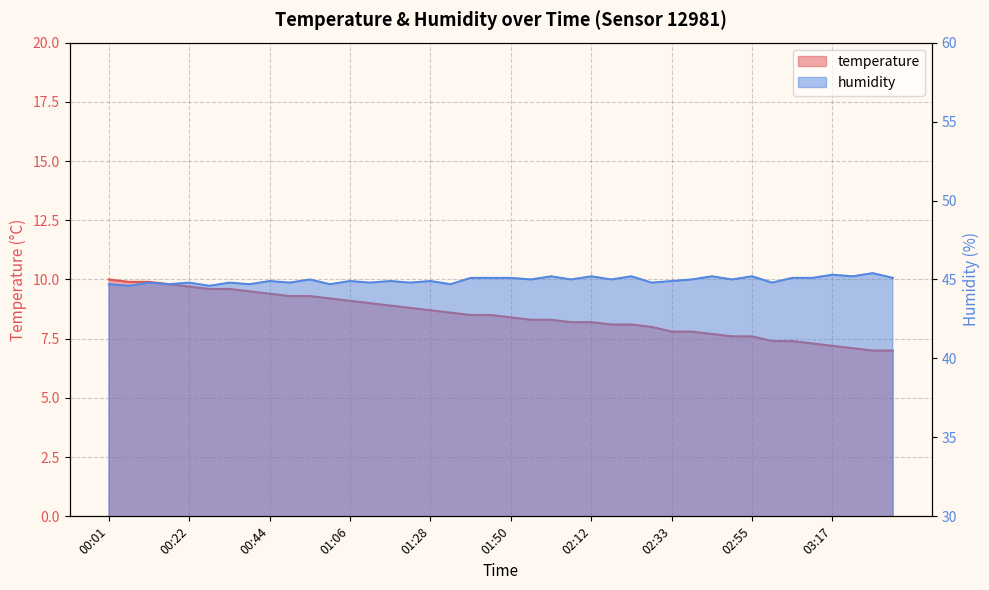

What is the difference between the maximum and minimum values in the temperature series?

3.0